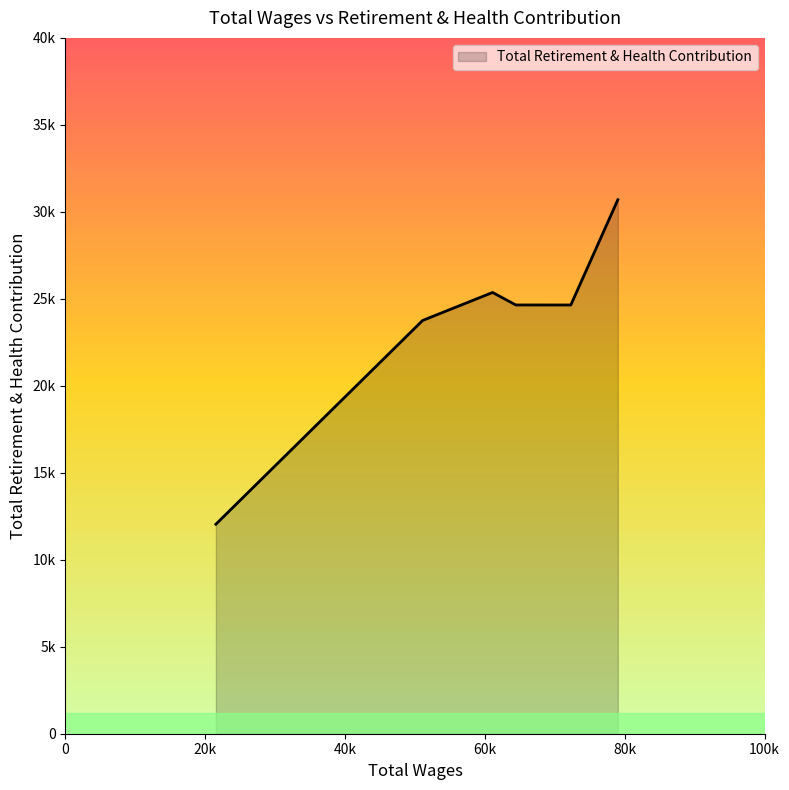

Where is the first local maximum?

61097.74